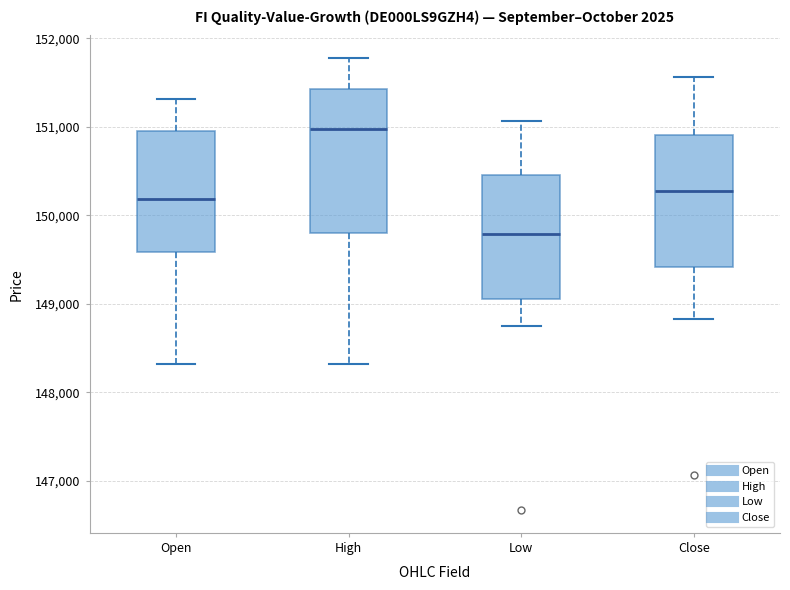

Reading left to right, transcribe this box plot: for each box, give where its median line is, the range the box spans, and where its two whiskers end, as read against the y-axis. The values are not printed on the chart, so give them approximately, as read against the axis.

Open: median 150200, box 149600 to 151000, whiskers 148300 to 151300
High: median 151000, box 149800 to 151400, whiskers 148300 to 151800
Low: median 149800, box 149100 to 150500, whiskers 148700 to 151100
Close: median 150300, box 149400 to 150900, whiskers 148800 to 151600